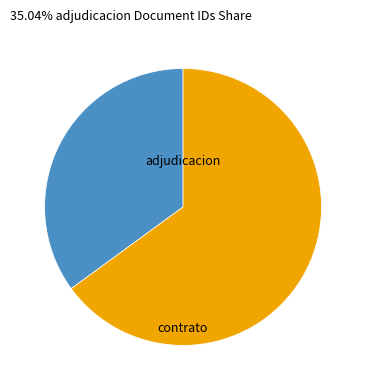

Rank the categories by value from lowest to highest.

adjudicacion, contrato